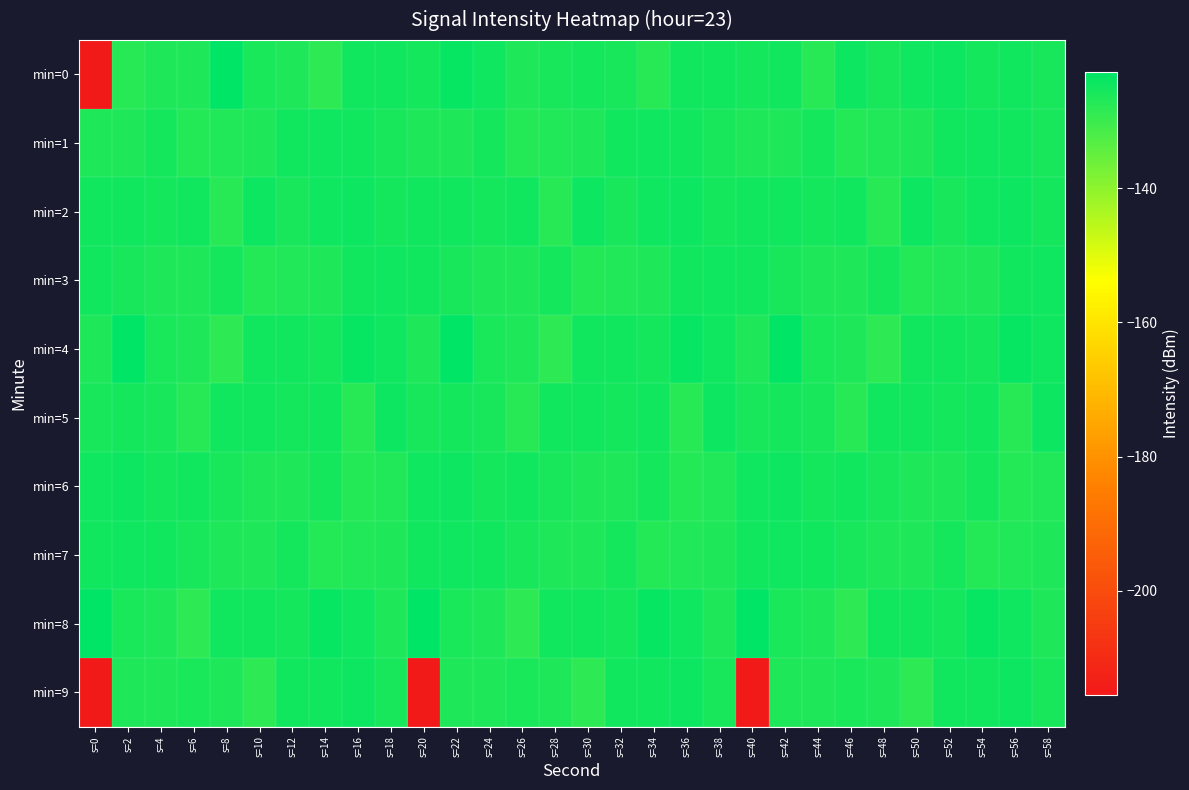

Reading left to right, extract all data points from this chart.

min=0: s=0=-215.5	s=2=-127.4	s=4=-126.4	s=6=-126.4	s=8=-122.7	s=10=-126.0	s=12=-126.7	s=14=-128.4	s=16=-125.0	s=18=-125.0	s=20=-125.4	s=22=-123.8	s=24=-124.8	s=26=-126.4	s=28=-125.7	s=30=-125.4	s=32=-125.9	s=34=-127.6	s=36=-124.9	s=38=-125.2	s=40=-125.4	s=42=-124.9	s=44=-127.6	s=46=-124.3	s=48=-126.0	s=50=-124.7	s=52=-124.4	s=54=-125.3	s=56=-125.1	s=58=-125.7
min=1: s=0=-126.6	s=2=-126.4	s=4=-125.5	s=6=-127.2	s=8=-126.9	s=10=-126.4	s=12=-125.1	s=14=-124.8	s=16=-125.1	s=18=-125.7	s=20=-126.6	s=22=-126.4	s=24=-125.5	s=26=-127.2	s=28=-126.9	s=30=-126.4	s=32=-125.1	s=34=-124.8	s=36=-125.1	s=38=-125.7	s=40=-126.6	s=42=-126.4	s=44=-125.5	s=46=-127.2	s=48=-126.9	s=50=-126.4	s=52=-125.1	s=54=-124.8	s=56=-125.1	s=58=-125.7
min=2: s=0=-124.9	s=2=-125.2	s=4=-125.4	s=6=-124.9	s=8=-127.6	s=10=-124.3	s=12=-126.0	s=14=-124.7	s=16=-124.4	s=18=-125.3	s=20=-124.9	s=22=-125.2	s=24=-125.4	s=26=-124.9	s=28=-127.6	s=30=-124.3	s=32=-126.0	s=34=-124.7	s=36=-124.4	s=38=-125.3	s=40=-124.9	s=42=-125.2	s=44=-125.4	s=46=-124.9	s=48=-127.6	s=50=-124.3	s=52=-126.0	s=54=-124.7	s=56=-124.4	s=58=-125.3
min=3: s=0=-125.1	s=2=-125.7	s=4=-126.6	s=6=-126.4	s=8=-125.5	s=10=-127.2	s=12=-126.9	s=14=-126.4	s=16=-125.1	s=18=-124.8	s=20=-125.1	s=22=-125.7	s=24=-126.6	s=26=-126.4	s=28=-125.5	s=30=-127.2	s=32=-126.9	s=34=-126.4	s=36=-125.1	s=38=-124.8	s=40=-125.1	s=42=-125.7	s=44=-126.6	s=46=-126.4	s=48=-125.5	s=50=-127.2	s=52=-126.9	s=54=-126.4	s=56=-125.1	s=58=-124.8
min=4: s=0=-126.4	s=2=-122.7	s=4=-126.0	s=6=-126.7	s=8=-128.4	s=10=-125.0	s=12=-125.0	s=14=-125.4	s=16=-123.8	s=18=-124.8	s=20=-126.4	s=22=-122.7	s=24=-126.0	s=26=-126.7	s=28=-128.4	s=30=-125.0	s=32=-125.0	s=34=-125.4	s=36=-123.8	s=38=-124.8	s=40=-126.4	s=42=-122.7	s=44=-126.0	s=46=-126.7	s=48=-128.4	s=50=-125.0	s=52=-125.0	s=54=-125.4	s=56=-123.8	s=58=-124.8
min=5: s=0=-125.7	s=2=-125.4	s=4=-125.9	s=6=-127.6	s=8=-124.9	s=10=-125.2	s=12=-125.4	s=14=-124.9	s=16=-127.6	s=18=-124.3	s=20=-125.7	s=22=-125.4	s=24=-125.9	s=26=-127.6	s=28=-124.9	s=30=-125.2	s=32=-125.4	s=34=-124.9	s=36=-127.6	s=38=-124.3	s=40=-125.7	s=42=-125.4	s=44=-125.9	s=46=-127.6	s=48=-124.9	s=50=-125.2	s=52=-125.4	s=54=-124.9	s=56=-127.6	s=58=-124.3
min=6: s=0=-124.7	s=2=-124.4	s=4=-125.3	s=6=-125.1	s=8=-125.7	s=10=-126.6	s=12=-126.4	s=14=-125.5	s=16=-127.2	s=18=-126.9	s=20=-124.7	s=22=-124.4	s=24=-125.3	s=26=-125.1	s=28=-125.7	s=30=-126.6	s=32=-126.4	s=34=-125.5	s=36=-127.2	s=38=-126.9	s=40=-124.7	s=42=-124.4	s=44=-125.3	s=46=-125.1	s=48=-125.7	s=50=-126.6	s=52=-126.4	s=54=-125.5	s=56=-127.2	s=58=-126.9
min=7: s=0=-125.1	s=2=-124.8	s=4=-125.1	s=6=-125.7	s=8=-126.6	s=10=-126.4	s=12=-125.5	s=14=-127.2	s=16=-126.9	s=18=-126.4	s=20=-125.1	s=22=-124.8	s=24=-125.1	s=26=-125.7	s=28=-126.6	s=30=-126.4	s=32=-125.5	s=34=-127.2	s=36=-126.9	s=38=-126.4	s=40=-125.1	s=42=-124.8	s=44=-125.1	s=46=-125.7	s=48=-126.6	s=50=-126.4	s=52=-125.5	s=54=-127.2	s=56=-126.9	s=58=-126.4
min=8: s=0=-122.7	s=2=-126.0	s=4=-126.7	s=6=-128.4	s=8=-125.0	s=10=-125.0	s=12=-125.4	s=14=-123.8	s=16=-124.8	s=18=-126.4	s=20=-122.7	s=22=-126.0	s=24=-126.7	s=26=-128.4	s=28=-125.0	s=30=-125.0	s=32=-125.4	s=34=-123.8	s=36=-124.8	s=38=-126.4	s=40=-122.7	s=42=-126.0	s=44=-126.7	s=46=-128.4	s=48=-125.0	s=50=-125.0	s=52=-125.4	s=54=-123.8	s=56=-124.8	s=58=-126.4
min=9: s=0=-215.5	s=2=-126.4	s=4=-126.4	s=6=-126.0	s=8=-126.7	s=10=-128.4	s=12=-125.0	s=14=-125.0	s=16=-124.3	s=18=-126.0	s=20=-215.5	s=22=-126.4	s=24=-126.4	s=26=-126.0	s=28=-126.7	s=30=-128.4	s=32=-125.0	s=34=-125.0	s=36=-124.3	s=38=-126.0	s=40=-215.5	s=42=-126.4	s=44=-126.4	s=46=-126.0	s=48=-126.7	s=50=-128.4	s=52=-125.0	s=54=-125.0	s=56=-124.3	s=58=-126.0